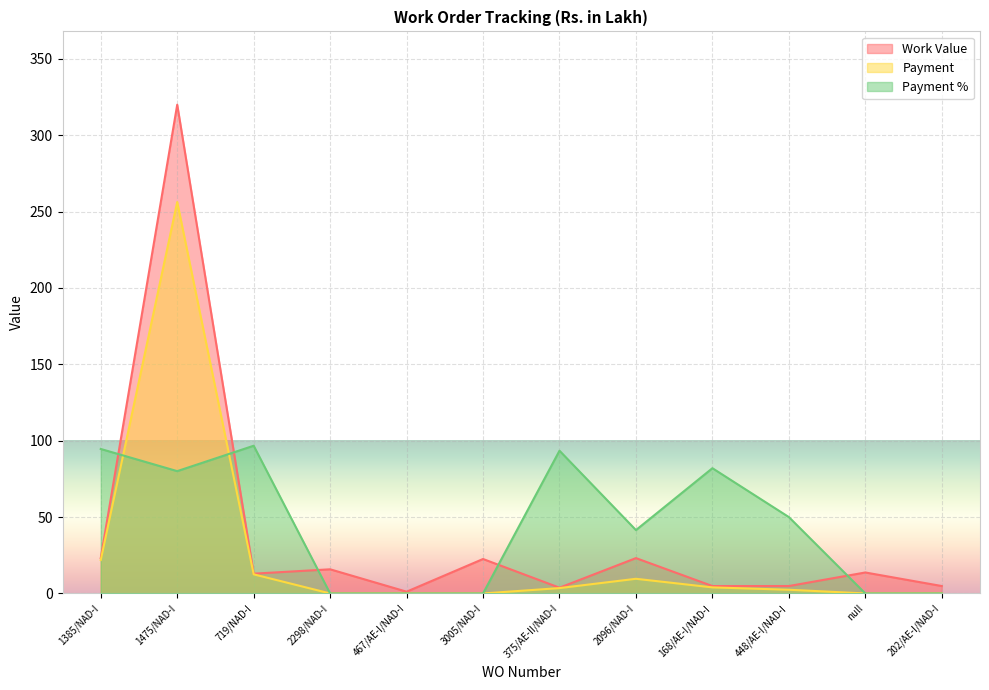

True or false: Payment and Work Value intersect in this chart.

False